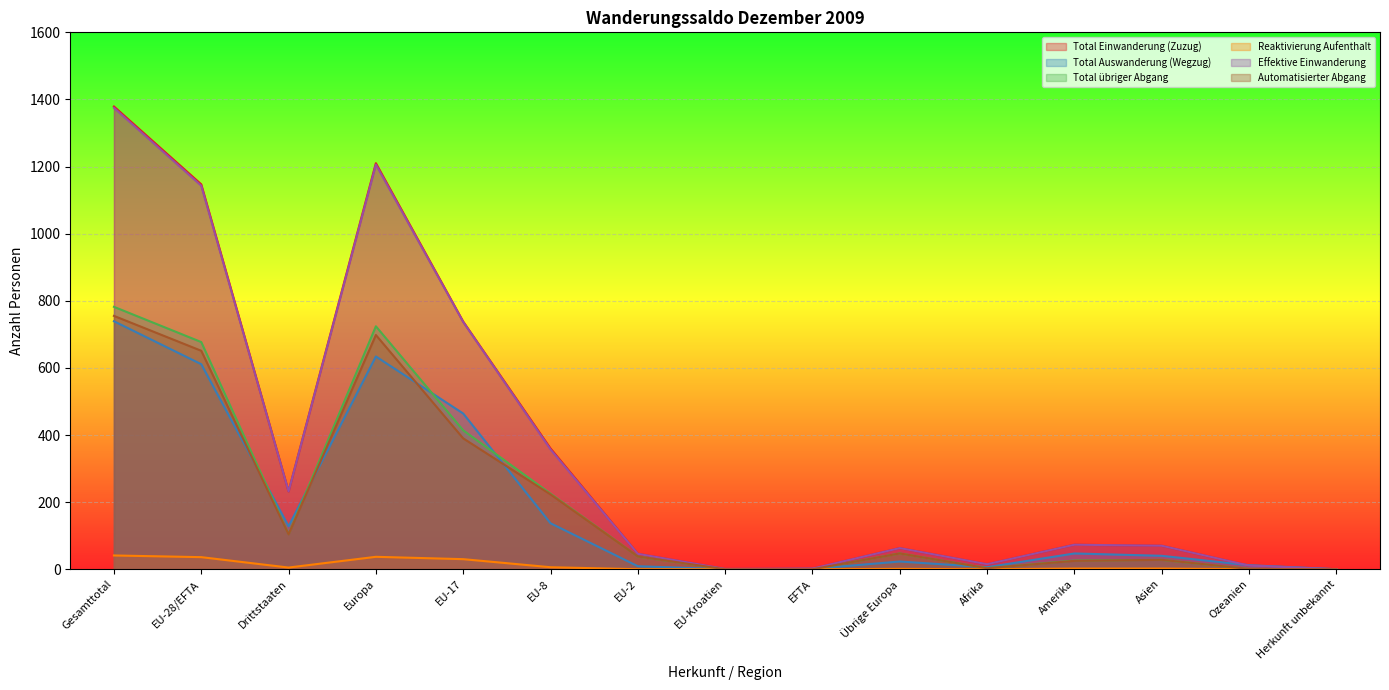

What is the difference between the highest and lowest values at Ozeanien?

12